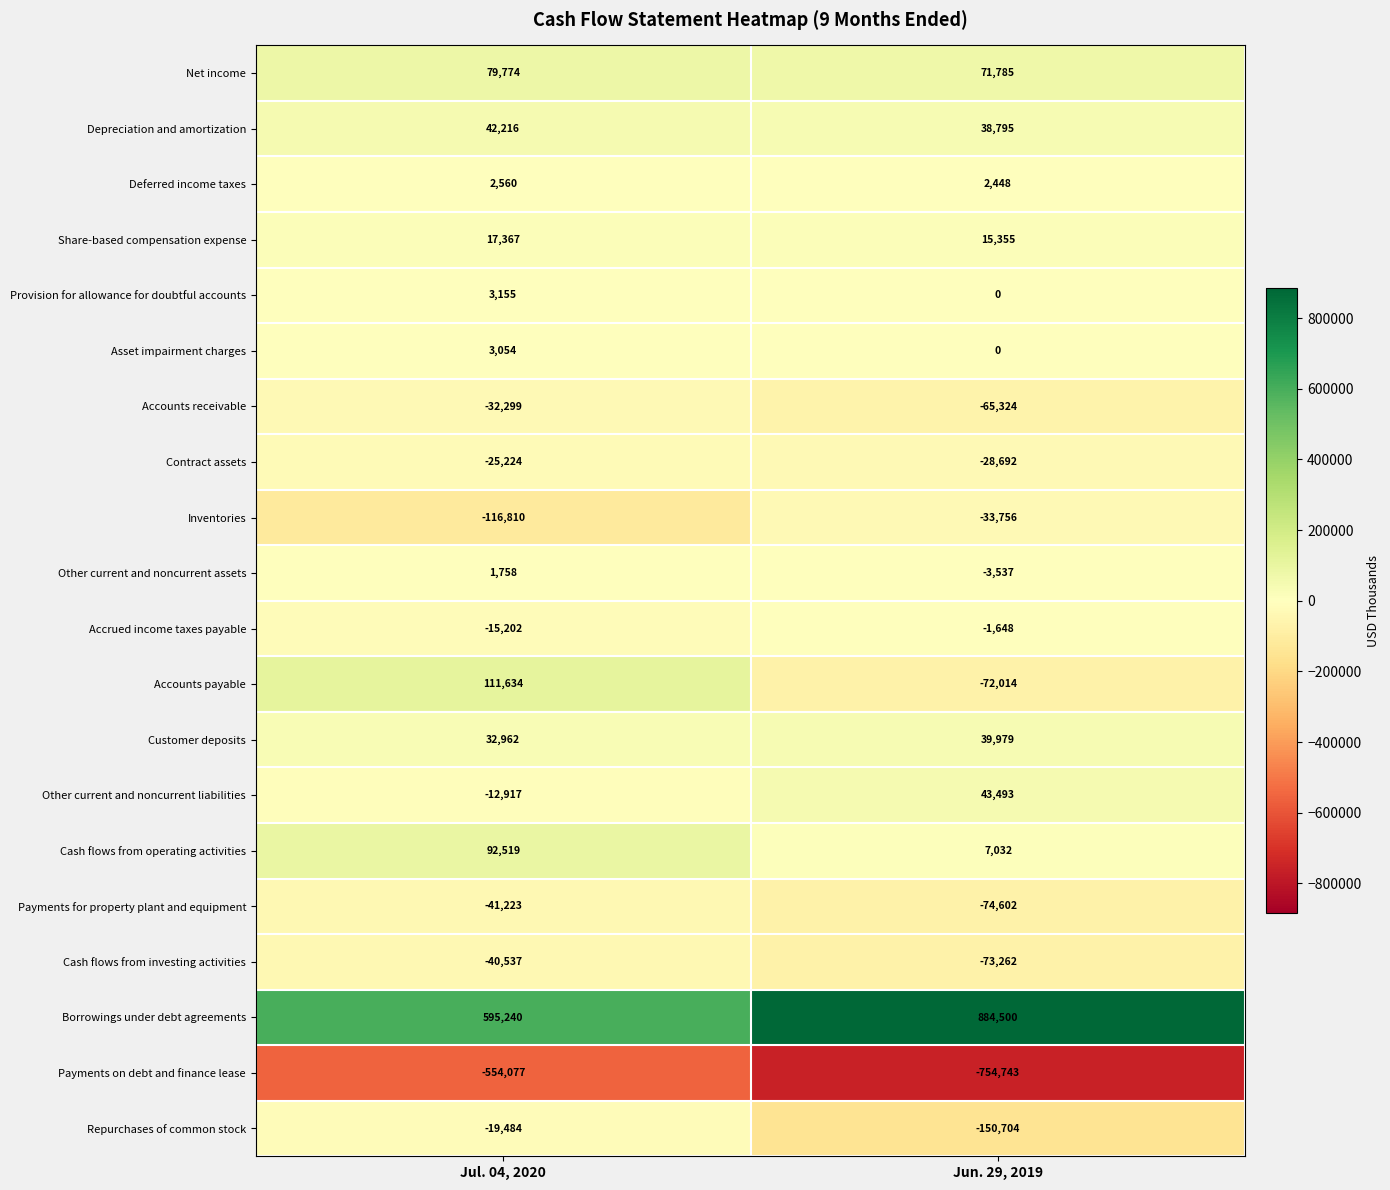

Which series changed the most between Jul. 04, 2020 and Jun. 29, 2019?

Borrowings under debt agreements